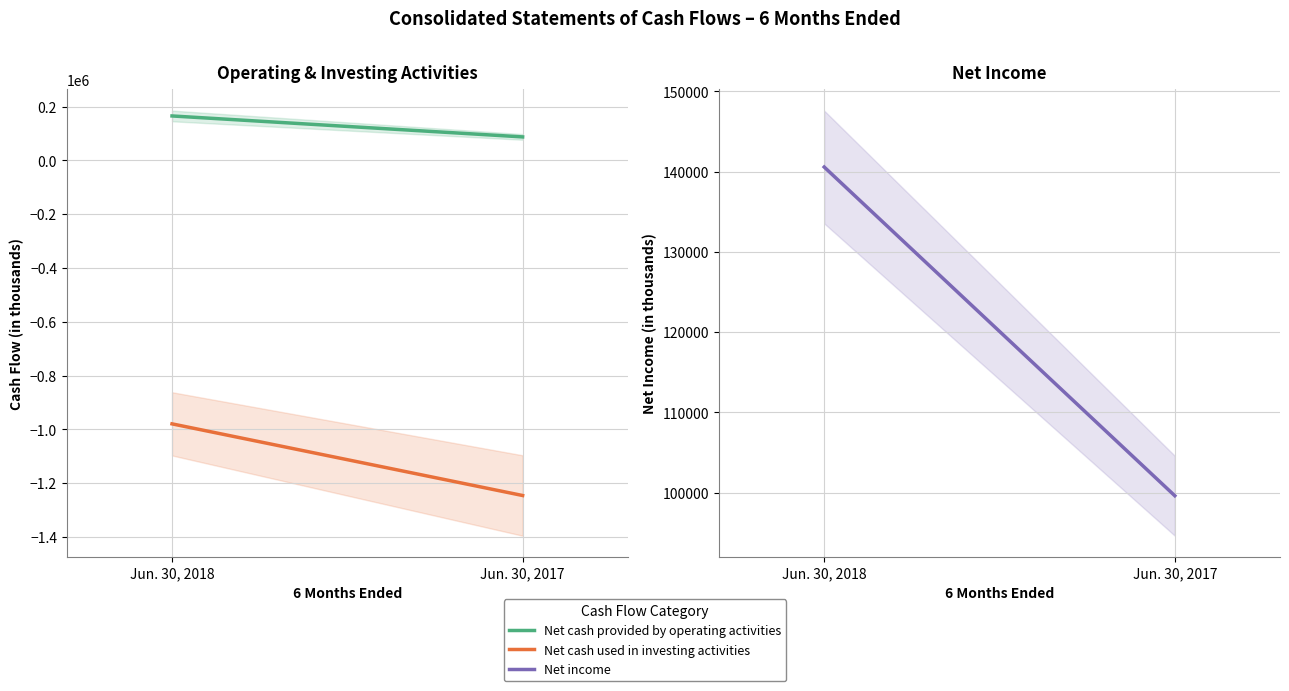

The Net cash provided by operating activities series shows 87420 at Jun. 30, 2017. True or false?

True